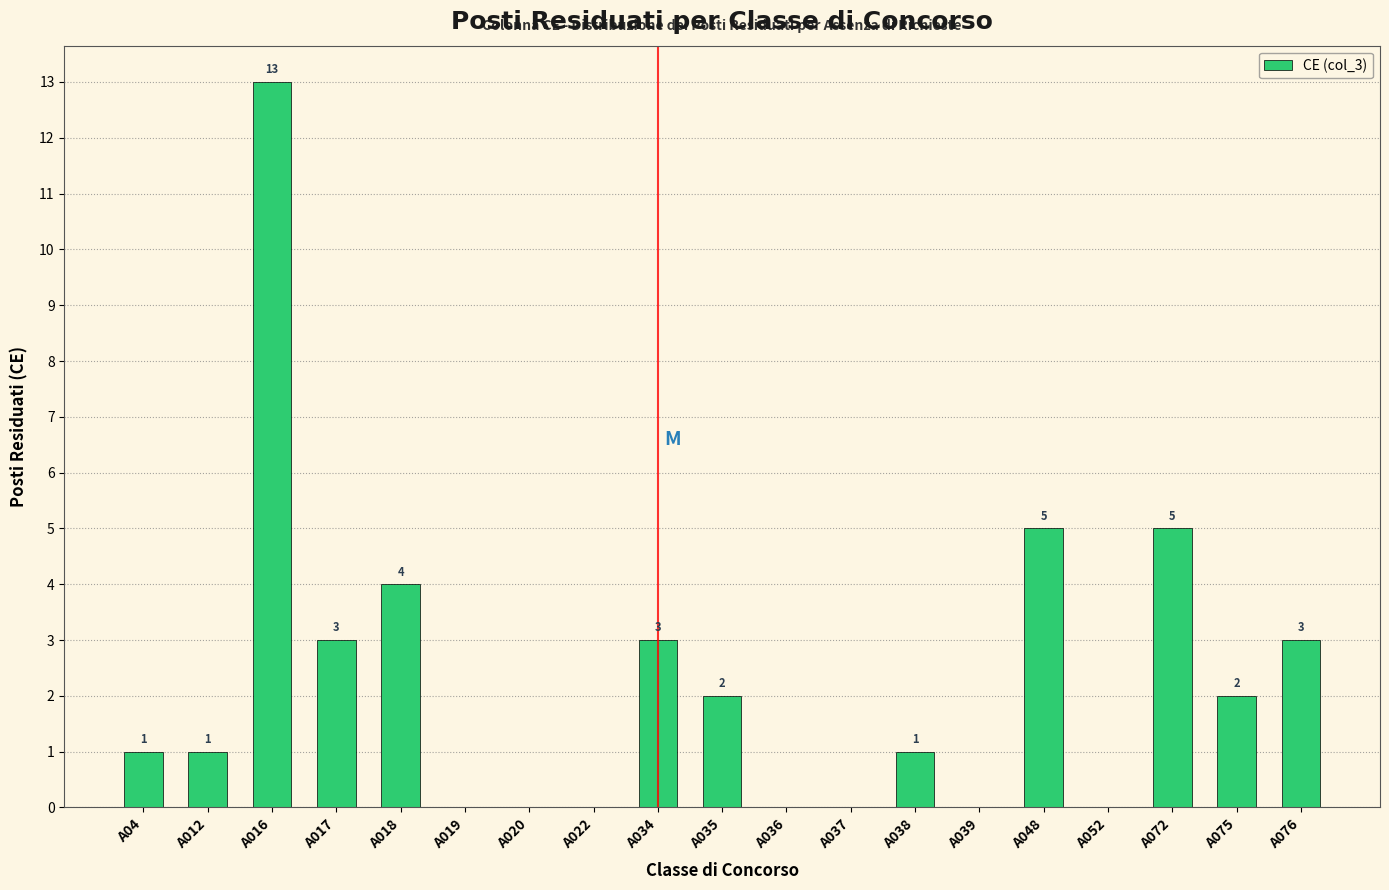

Reading right to left, list all the values displayed in this chart.

A076=3	A075=2	A072=5	A052=0	A048=5	A039=0	A038=1	A037=0	A036=0	A035=2	A034=3	A022=0	A020=0	A019=0	A018=4	A017=3	A016=13	A012=1	A04=1